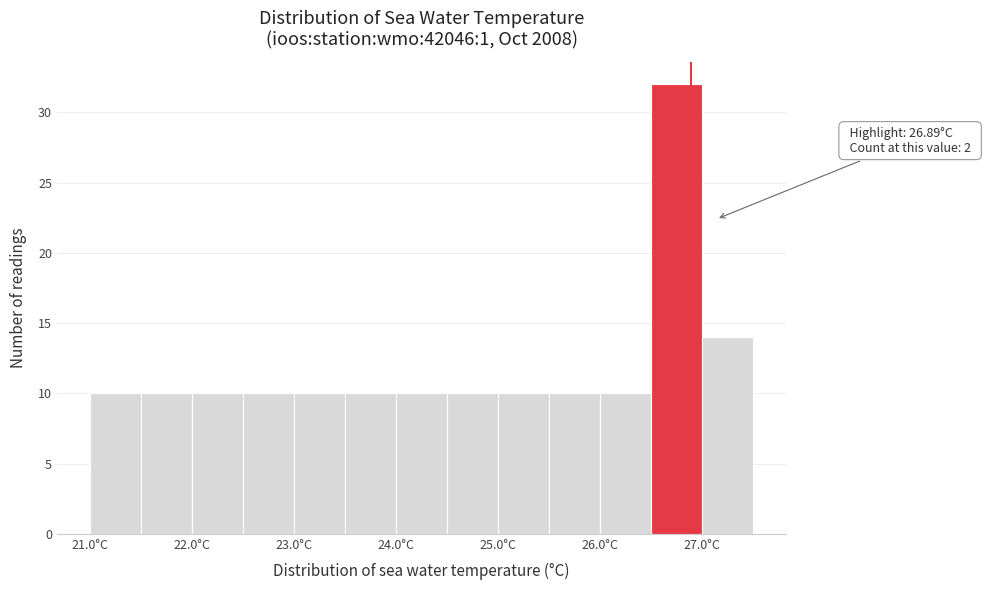

Which range on the x-axis has the tallest bar?

26.5 to 27.0